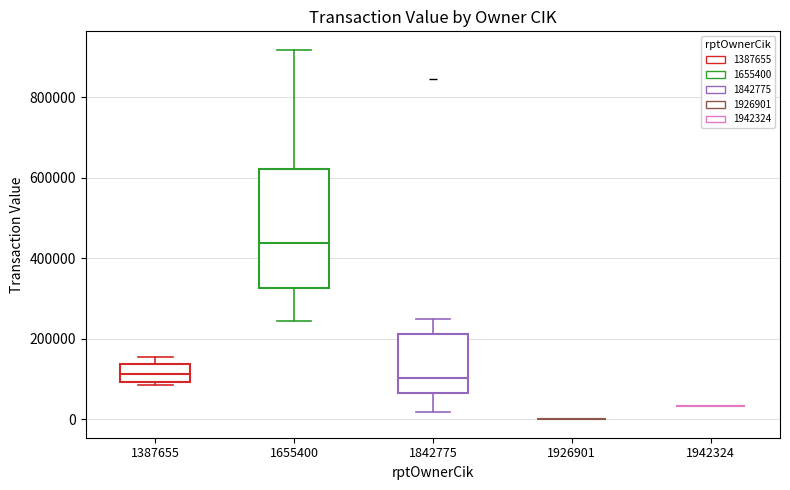

Reading left to right, transcribe this box plot: for each box, give where its median line is, the range the box spans, and where its two whiskers end, as read against the y-axis. The values are not printed on the chart, so give them approximately, as read against the axis.

1387655: median 120000, box 100000 to 140000, whiskers 80000 to 160000
1655400: median 440000, box 320000 to 620000, whiskers 240000 to 920000
1842775: median 100000, box 60000 to 220000, whiskers 20000 to 240000
1926901: box collapsed to a line at 0, whiskers 0 to 0
1942324: box collapsed to a line at 40000, whiskers 40000 to 40000